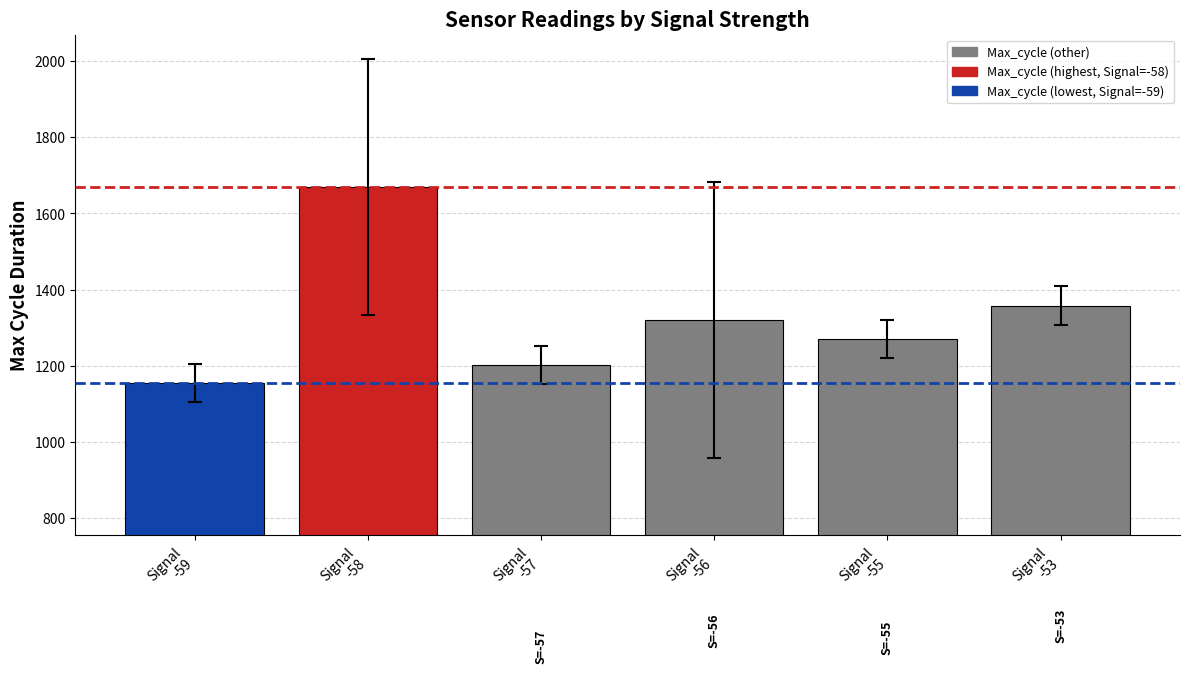

Reading left to right, what are all the values shown in this chart?

Signal
-59=1155.0	Signal
-58=1669.0	Signal
-57=1201.0	Signal
-56=1319.5	Signal
-55=1269.0	Signal
-53=1358.0